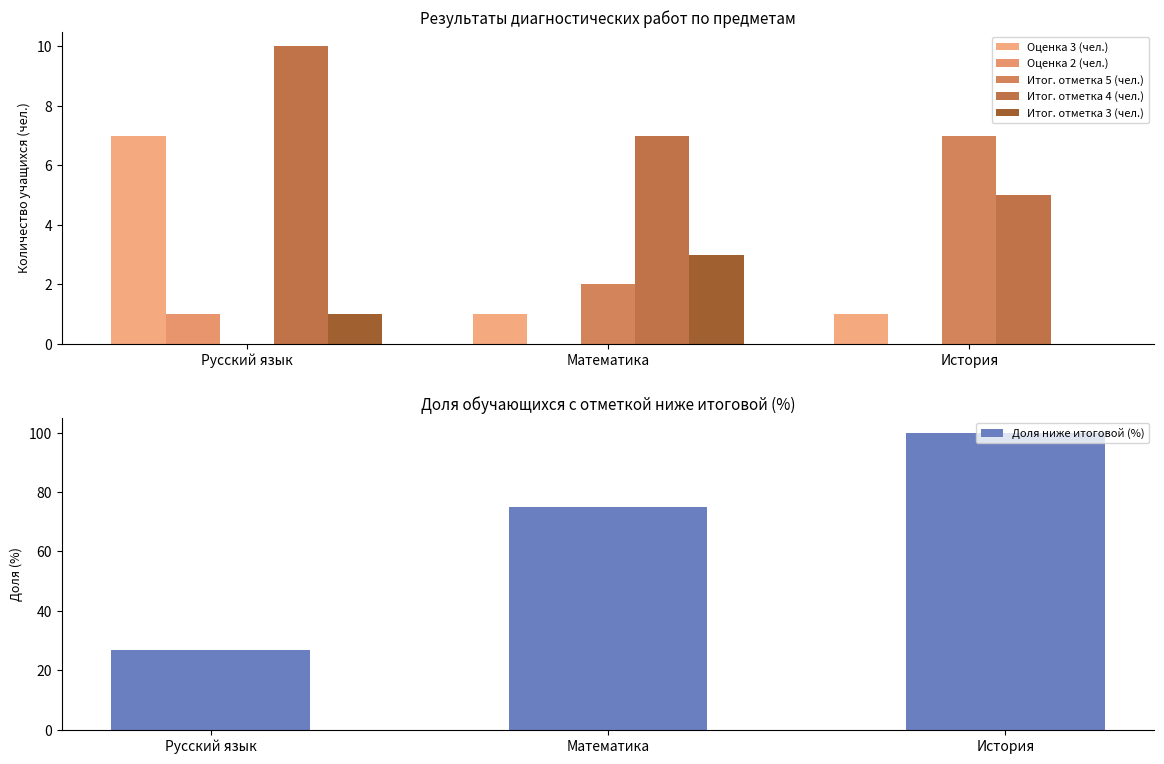

Which has a higher value, Русский язык or Математика?

Русский язык